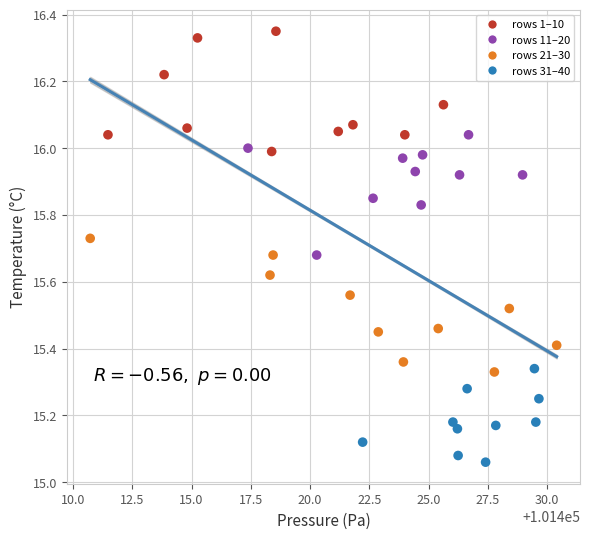

What is the range of Y values (max minus min)?

1.3